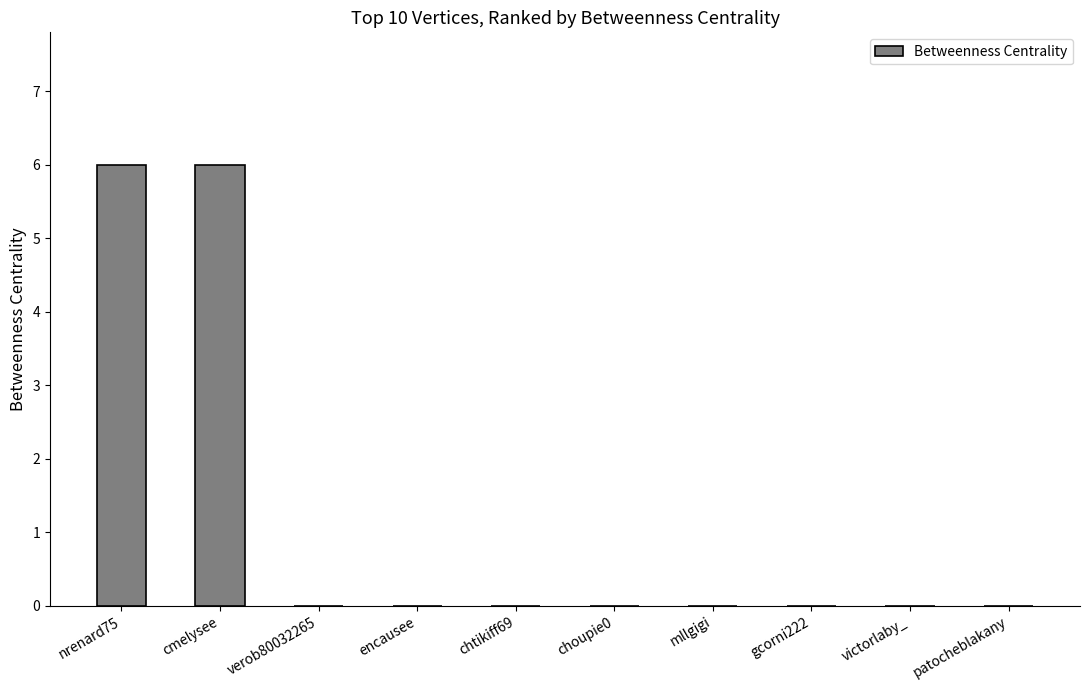

True or false: the data shows 3 at gcorni222.

False